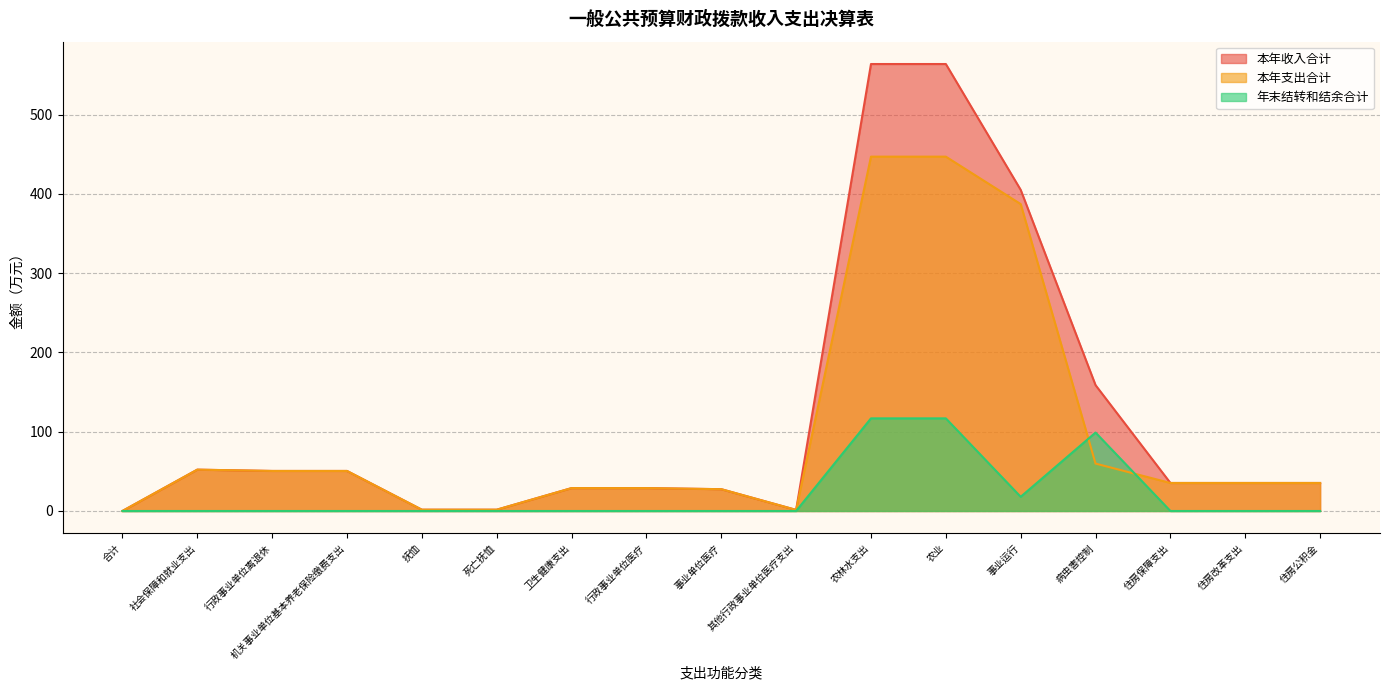

What are all the series names shown in the legend?

本年收入合计, 本年支出合计, 年末结转和结余合计